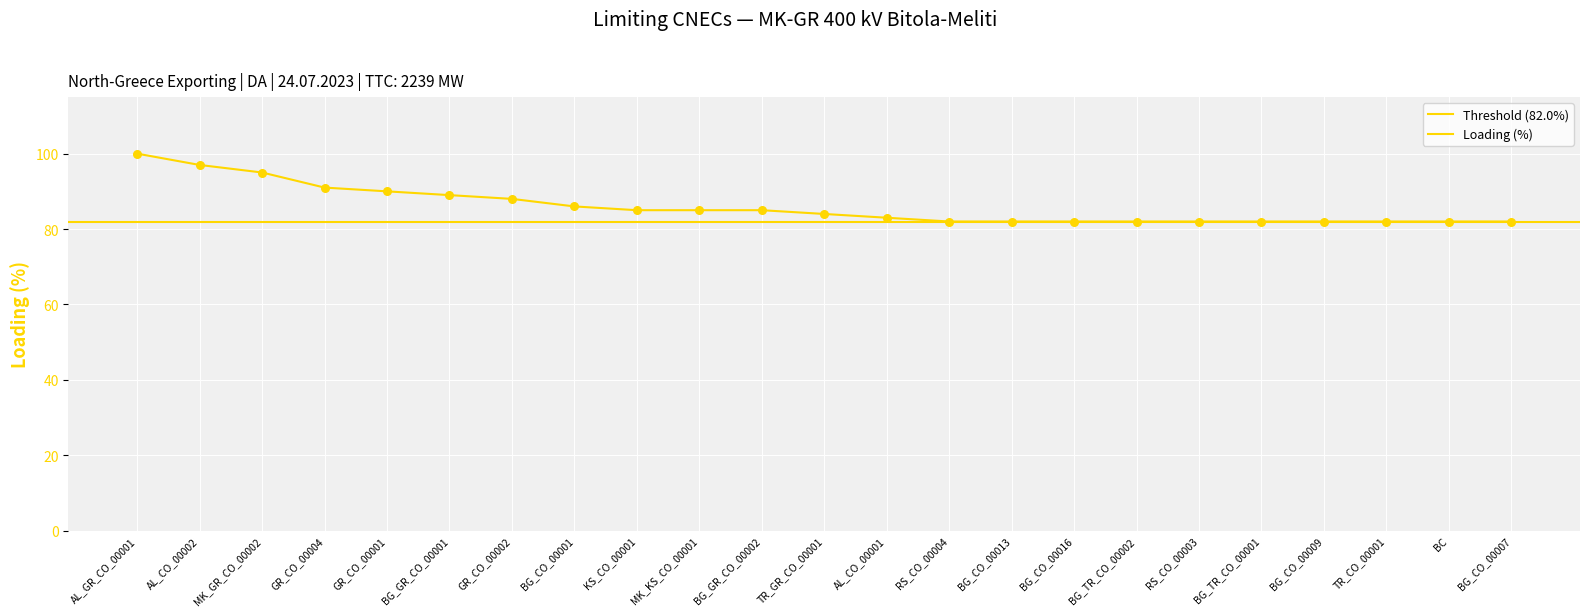

Is the value of Loading (%) at AL_CO_00001 greater than the value of Calculated I (A) at GR_CO_00001?

No